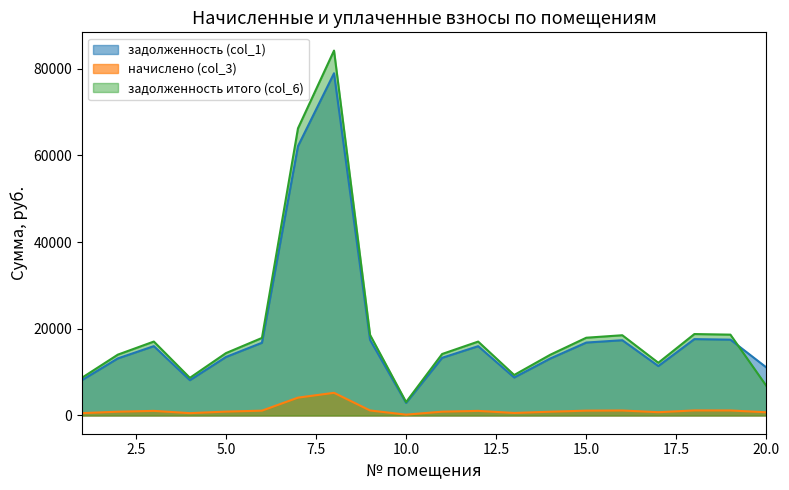

At which category does начислено (col_3) reach its first local peak?

3